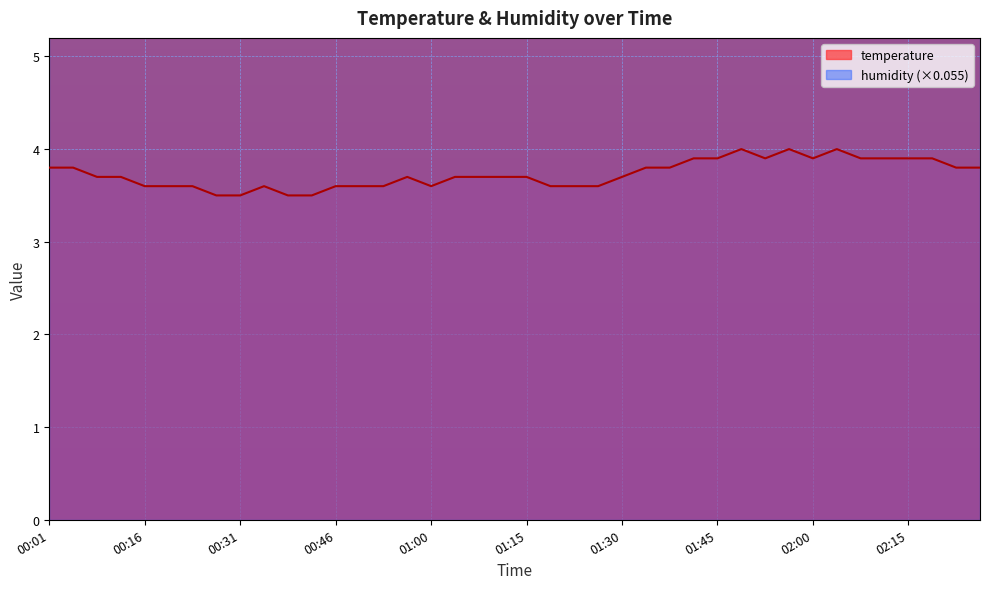

How many categories are shown in the chart?

40